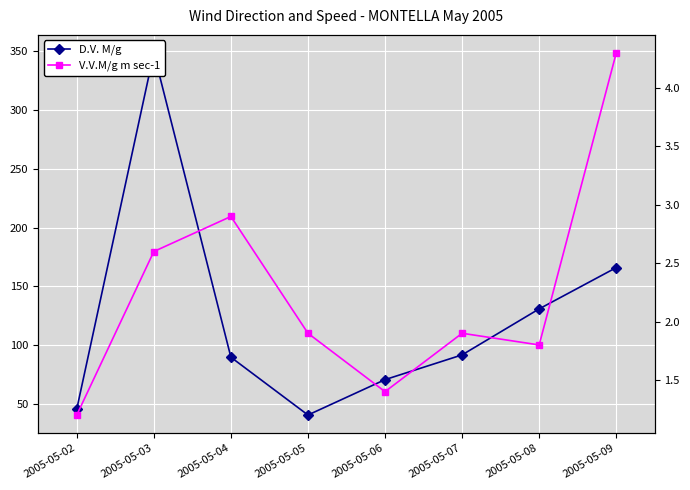

Rank the series by their average value, from lowest to highest.

V.V.M/g m sec-1, D.V. M/g